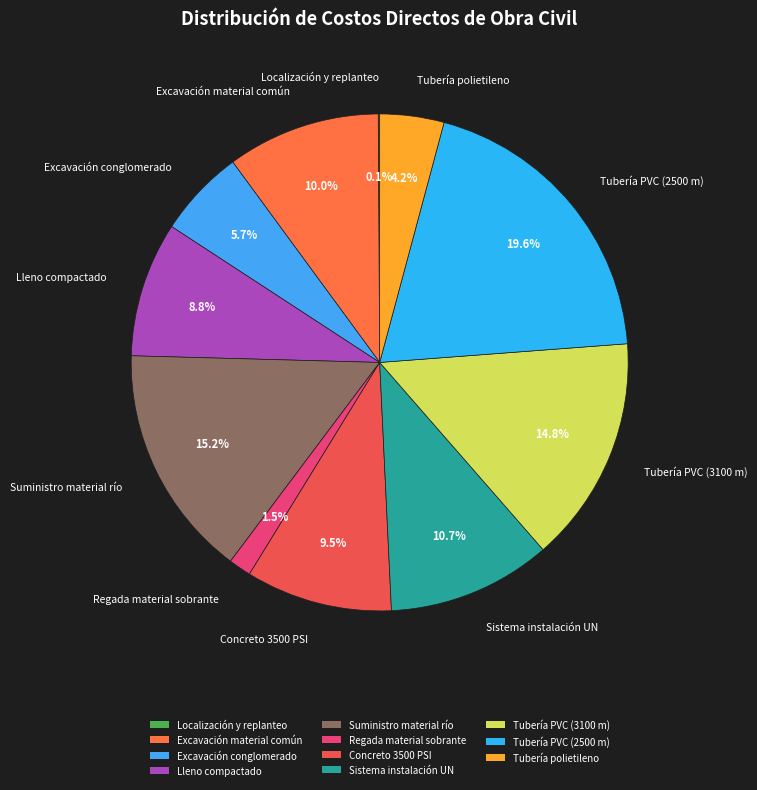

What is the largest slice in the pie chart?

Tubería PVC (2500 m)